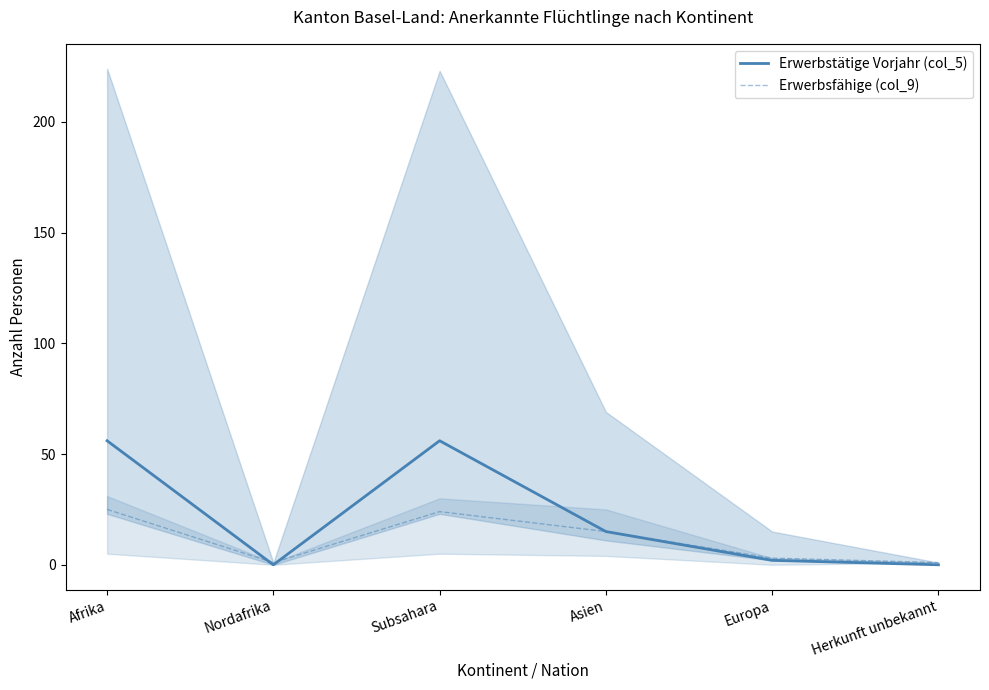

What is the difference between the highest and lowest values at Subsahara?

32